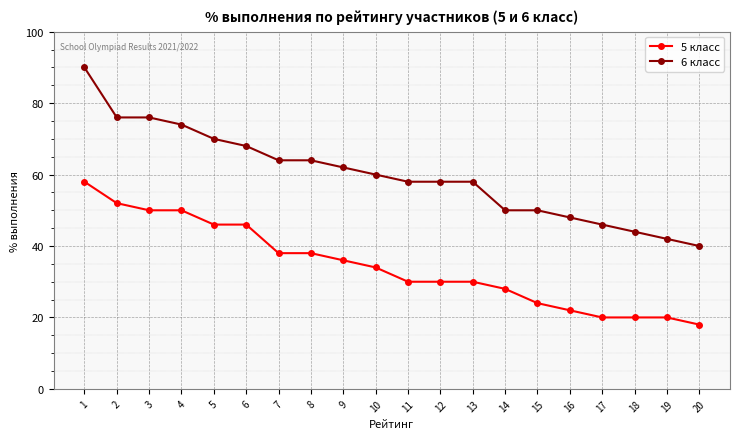

True or false: 5 класс has a value of 30 at 11.

True